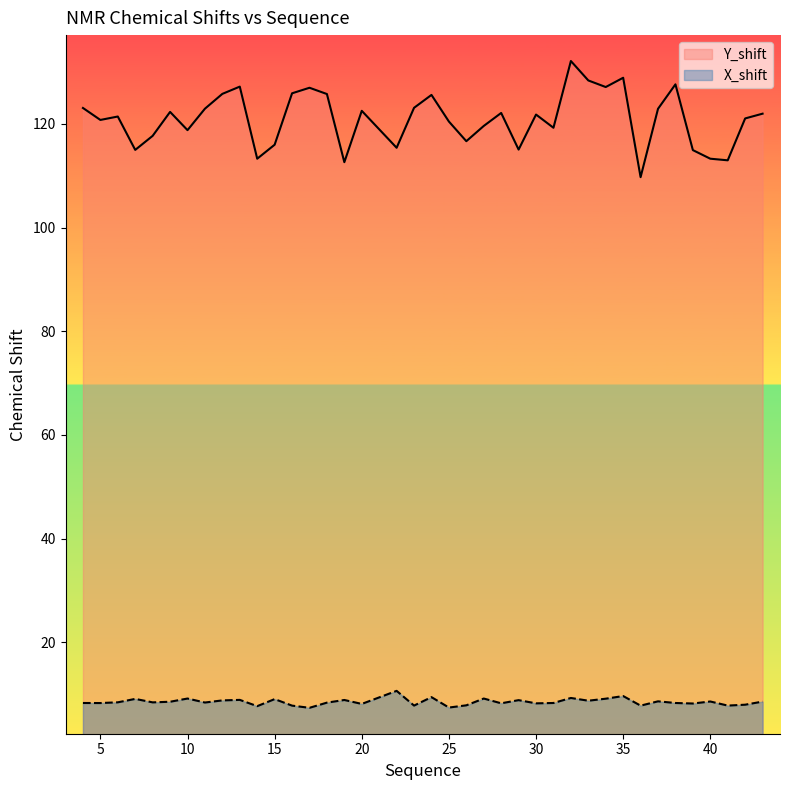

Which series has the largest range (max minus min)?

Y_shift